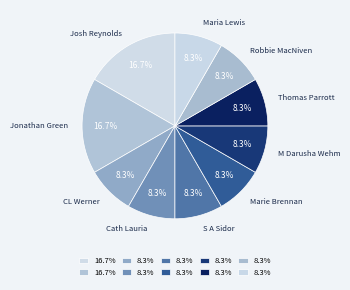

To the nearest percent, what is the average slice percentage?

10%